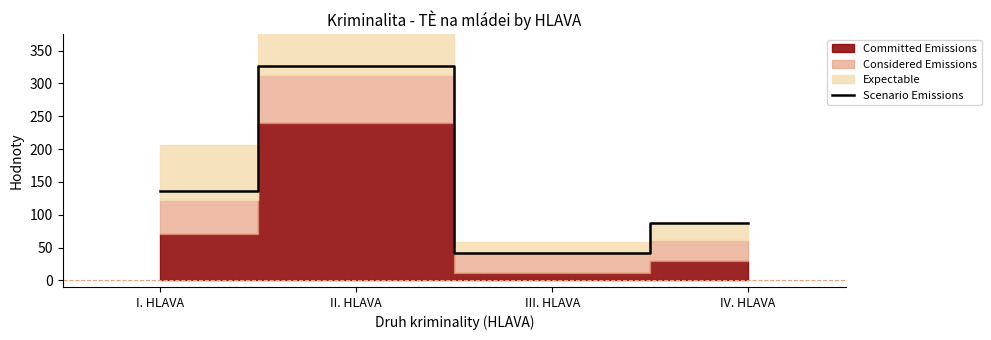

How many categories are shown in the chart?

4